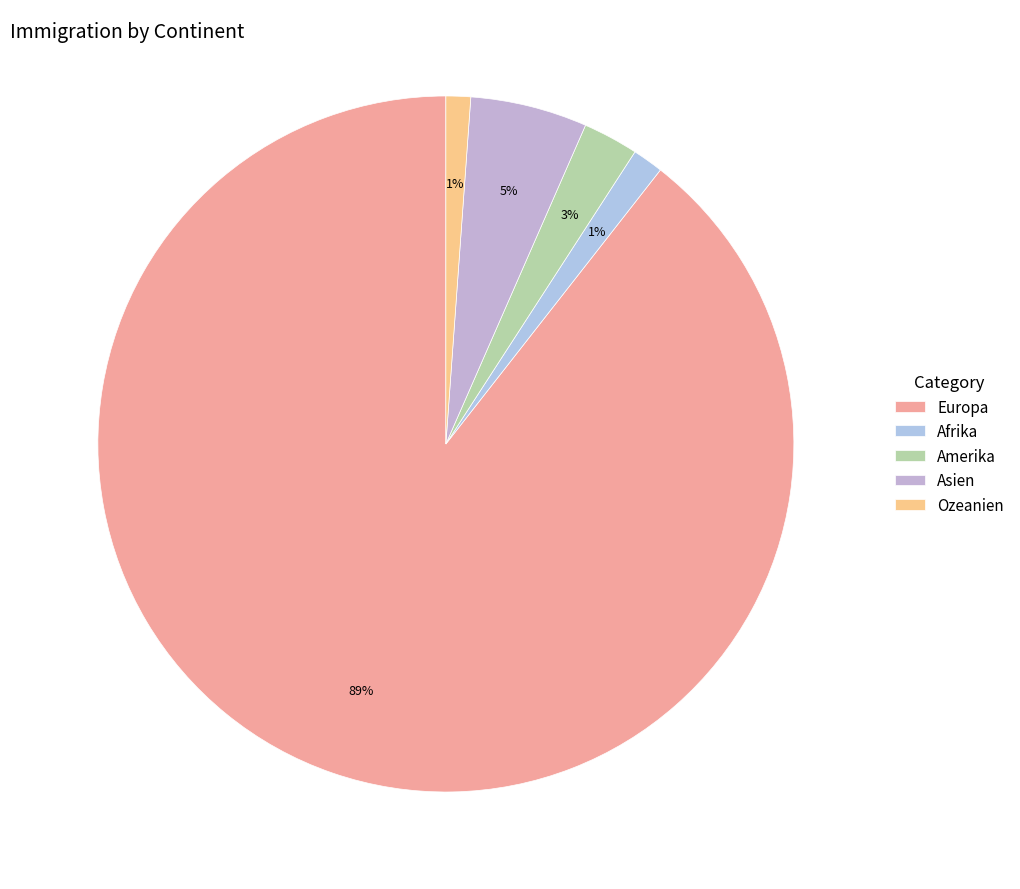

To the nearest percent, what is the average slice percentage?

20%